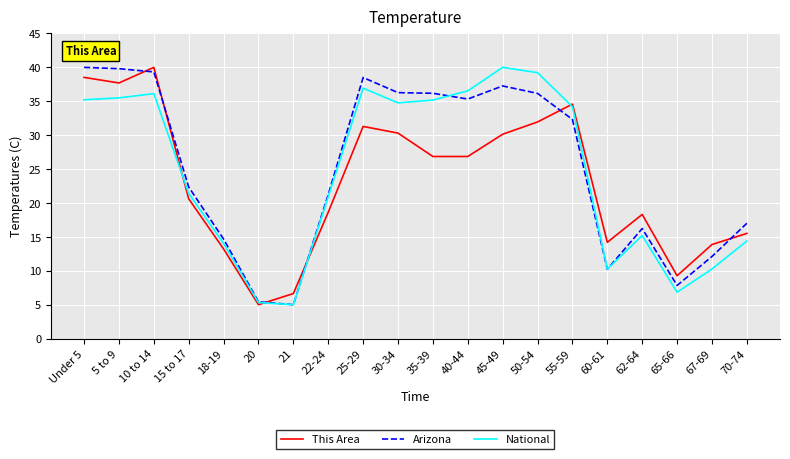

What is the greatest value displayed?

40.0